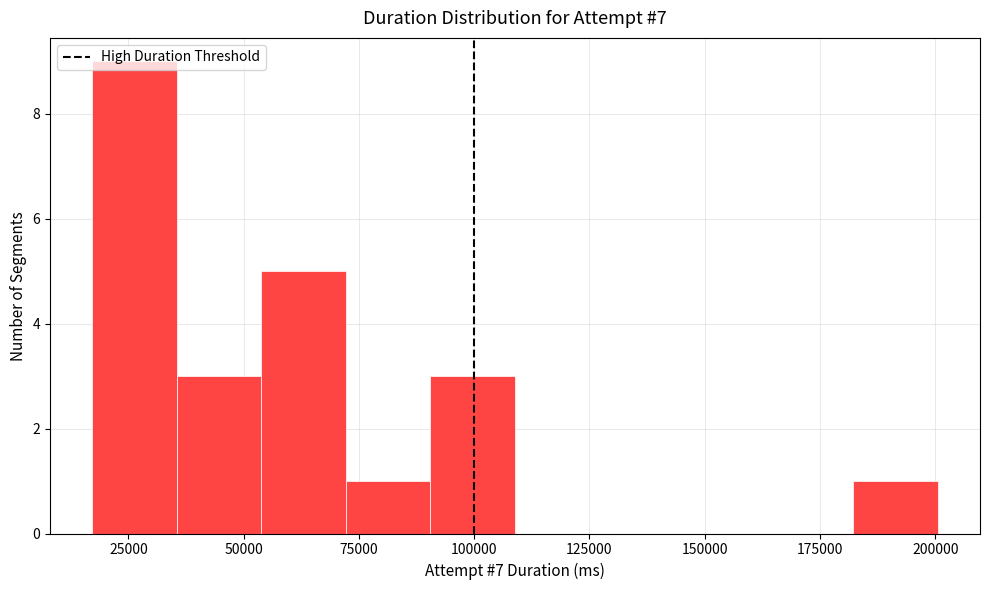

Around what value on the x-axis is the tallest bar? Give the approximate position of its centre, as read against the axis.

25000